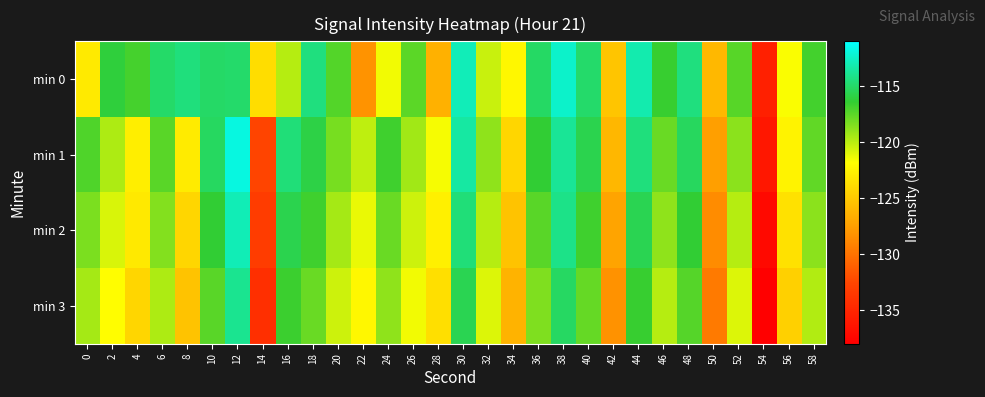

Which label corresponds to the smallest value in the chart?

54